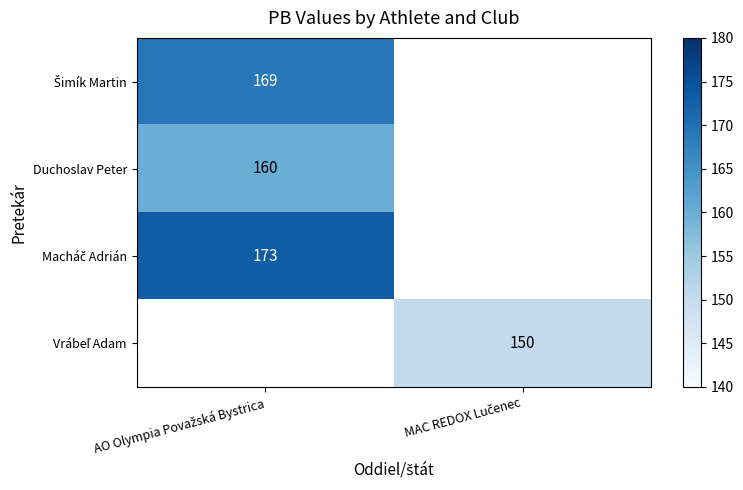

What is the highest value of the Šimík Martin series?

169